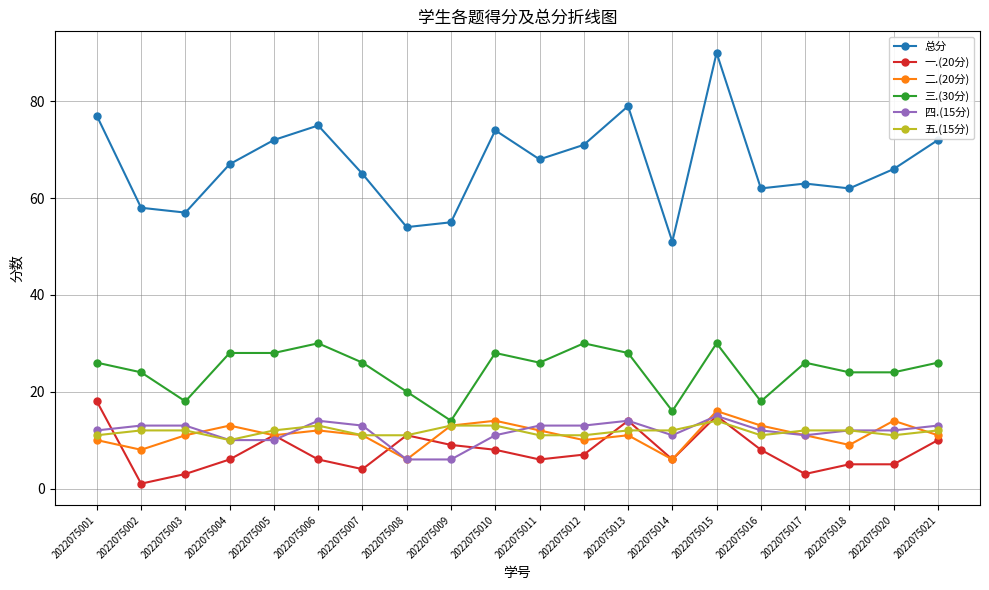

The value of 总分 at 2022075002 is 96. True or false?

False